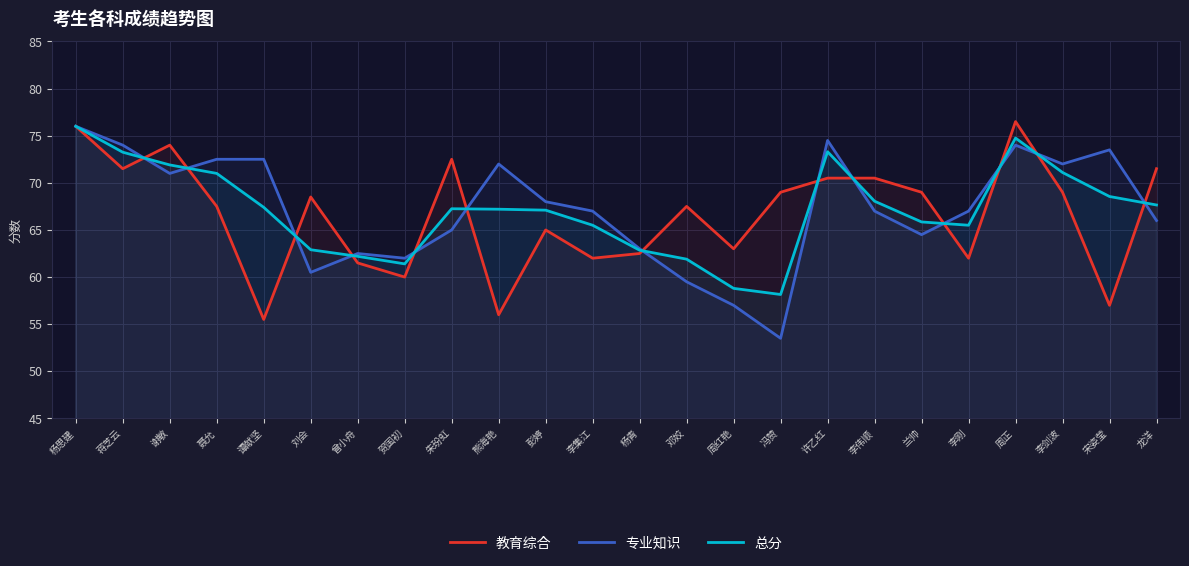

What position from the right is 李刚?

5